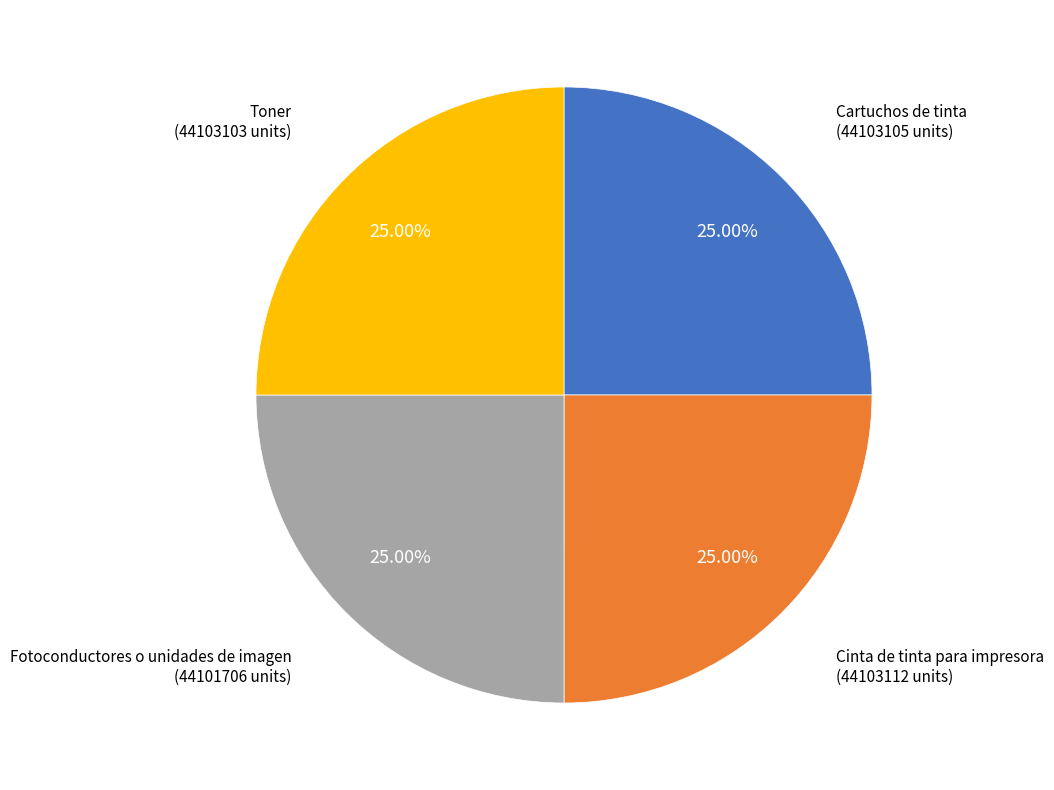

How many slices are in this pie chart?

4